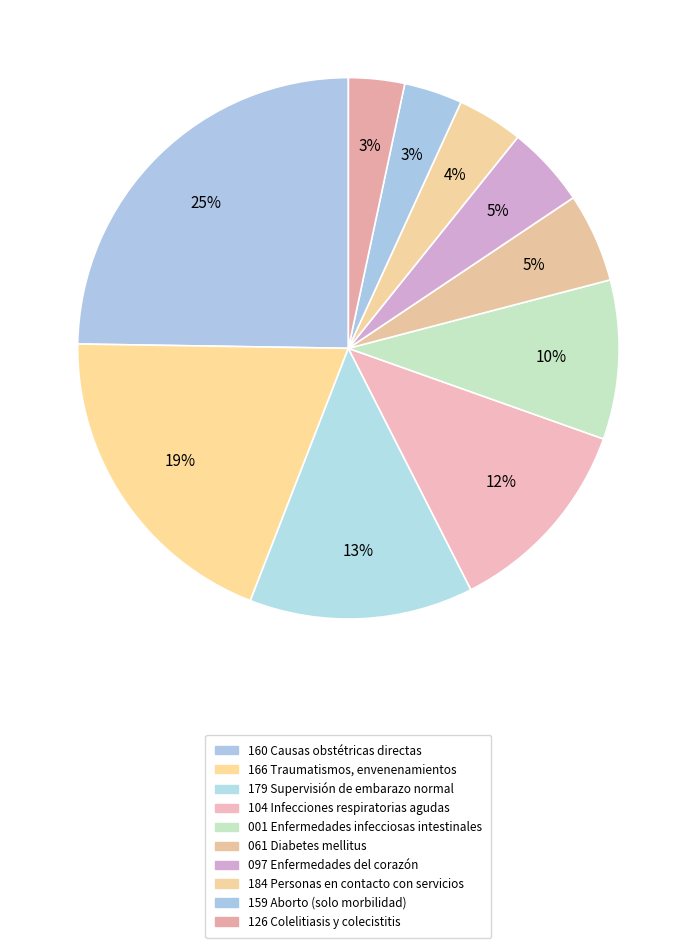

Which slice is the largest?

160 Causas obstétricas directas